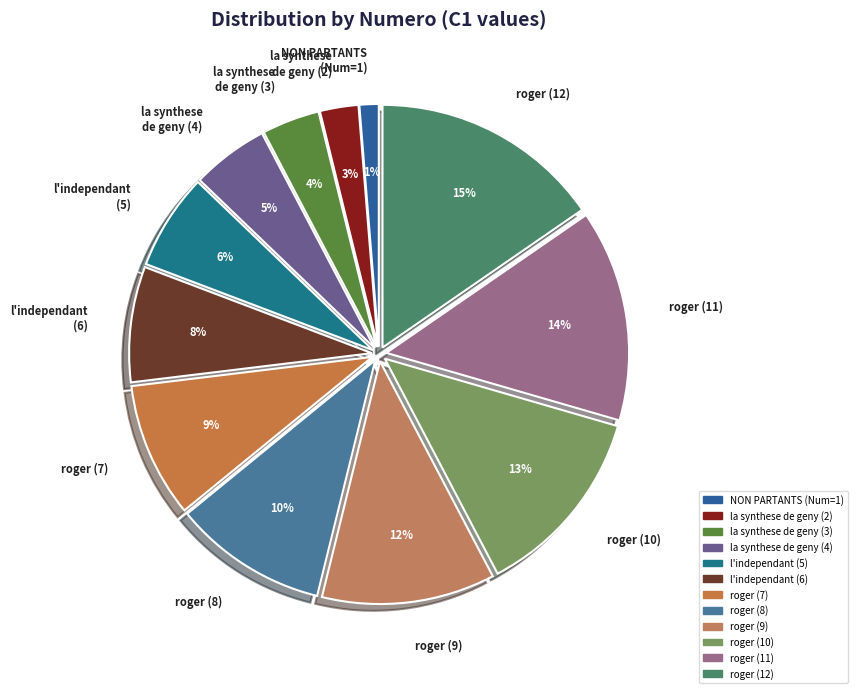

How many slices are in this pie chart?

12